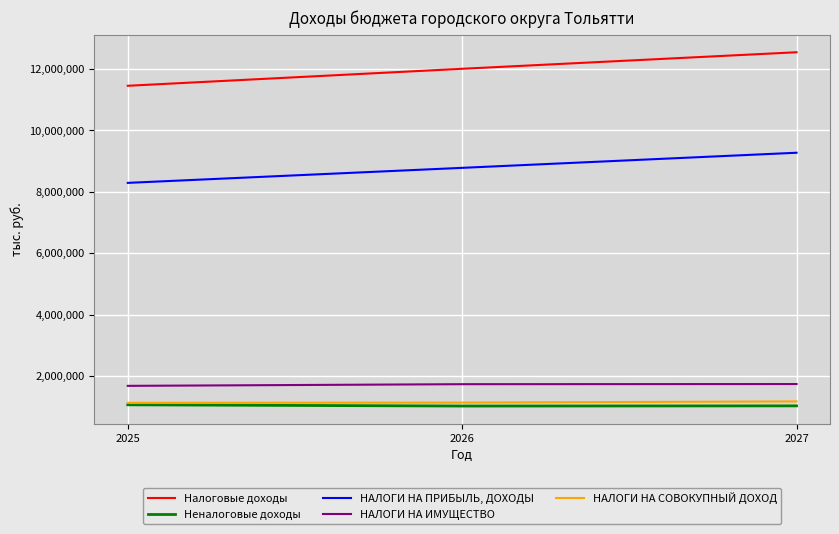

At 2027, list the series in order from smallest to largest.

Неналоговые доходы, НАЛОГИ НА СОВОКУПНЫЙ ДОХОД, НАЛОГИ НА ИМУЩЕСТВО, НАЛОГИ НА ПРИБЫЛЬ, ДОХОДЫ, Налоговые доходы